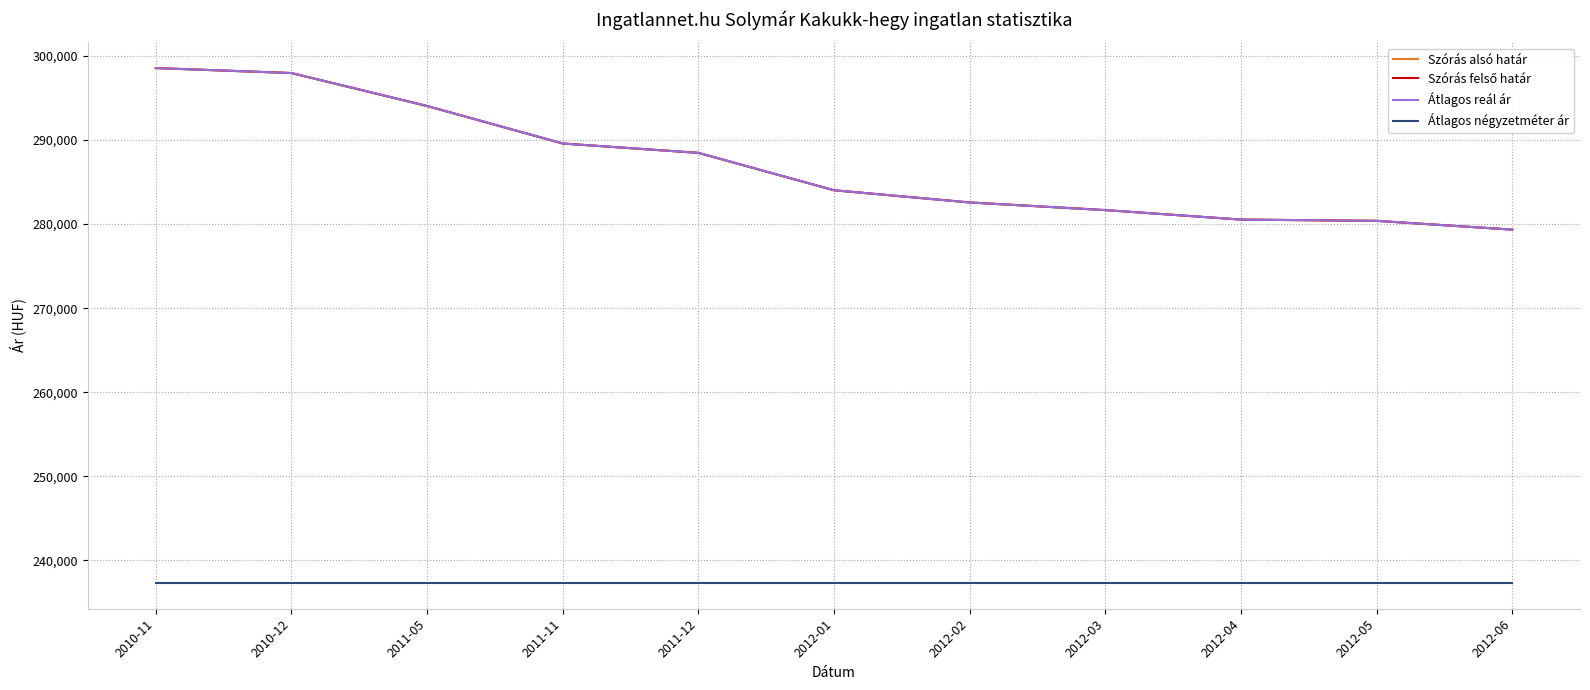

Does the chart display data point markers on the line(s)?

No